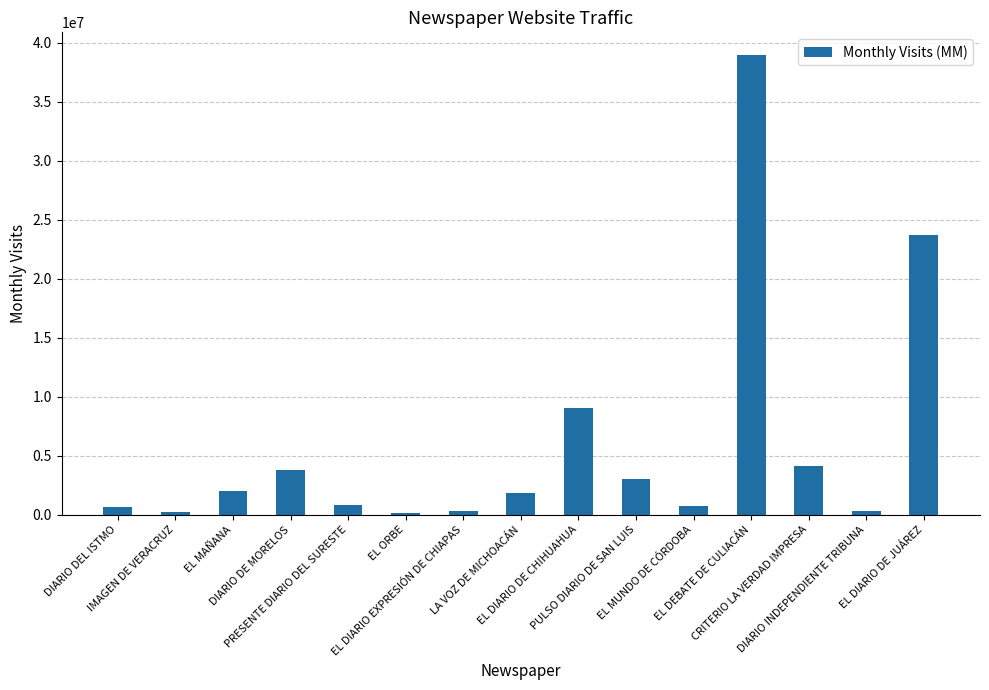

How many distinct data groups are displayed?

1